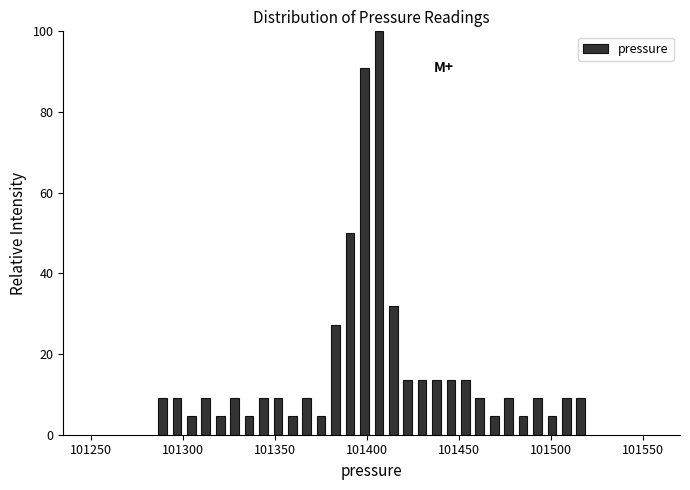

Read against the x-axis, roughly where is the centre of the tallest bar?

101405